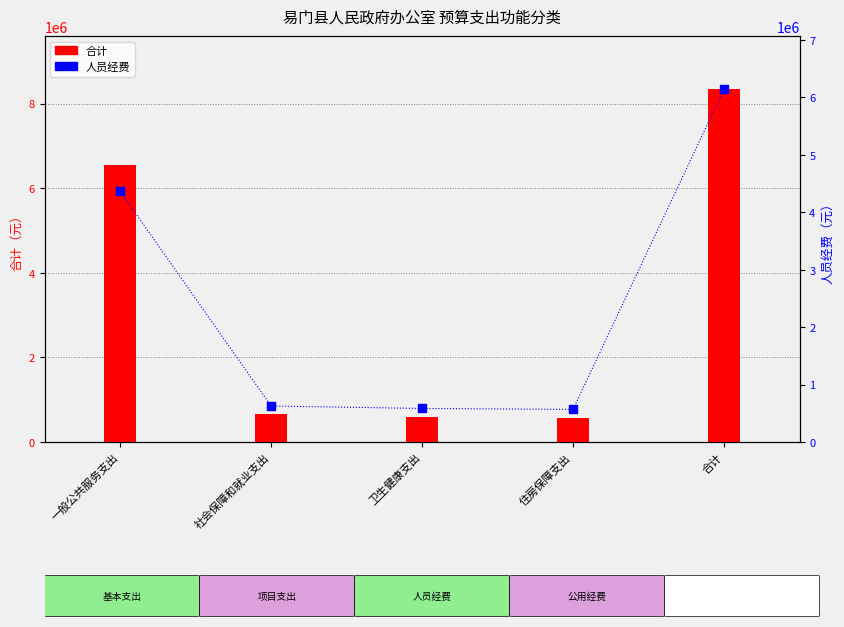

What is the total value across all series at 一般公共服务支出?

10906217.3